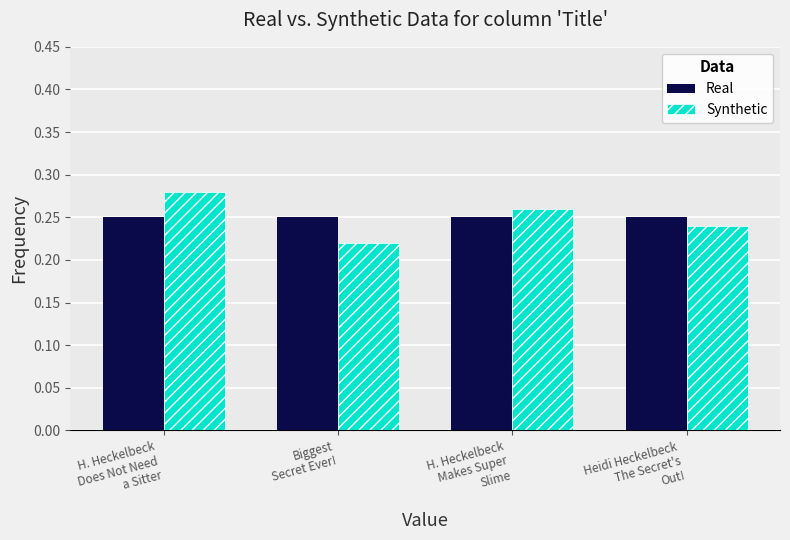

List the series in order of their peak value, highest first.

Synthetic, Real